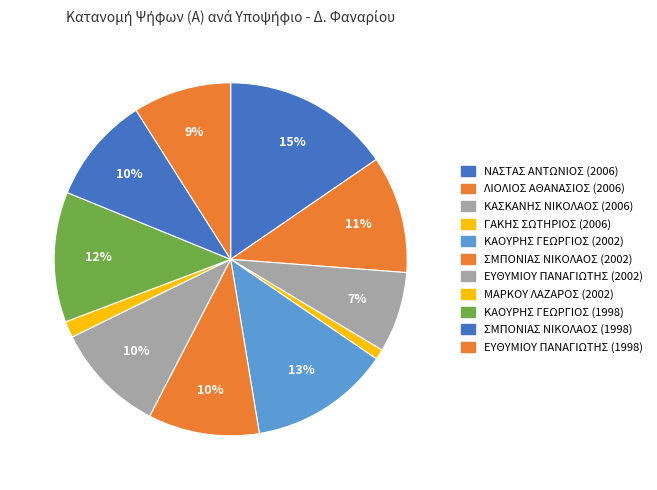

Rank the categories by value from highest to lowest.

ΝΑΣΤΑΣ ΑΝΤΩΝΙΟΣ (2006), ΚΑΟΥΡΗΣ ΓΕΩΡΓΙΟΣ (2002), ΚΑΟΥΡΗΣ ΓΕΩΡΓΙΟΣ (1998), ΛΙΟΛΙΟΣ ΑΘΑΝΑΣΙΟΣ (2006), ΣΜΠΟΝΙΑΣ ΝΙΚΟΛΑΟΣ (2002), ΕΥΘΥΜΙΟΥ ΠΑΝΑΓΙΩΤΗΣ (2002), ΣΜΠΟΝΙΑΣ ΝΙΚΟΛΑΟΣ (1998), ΕΥΘΥΜΙΟΥ ΠΑΝΑΓΙΩΤΗΣ (1998), ΚΑΣΚΑΝΗΣ ΝΙΚΟΛΑΟΣ (2006), ΜΑΡΚΟΥ ΛΑΖΑΡΟΣ (2002), ΓΑΚΗΣ ΣΩΤΗΡΙΟΣ (2006)